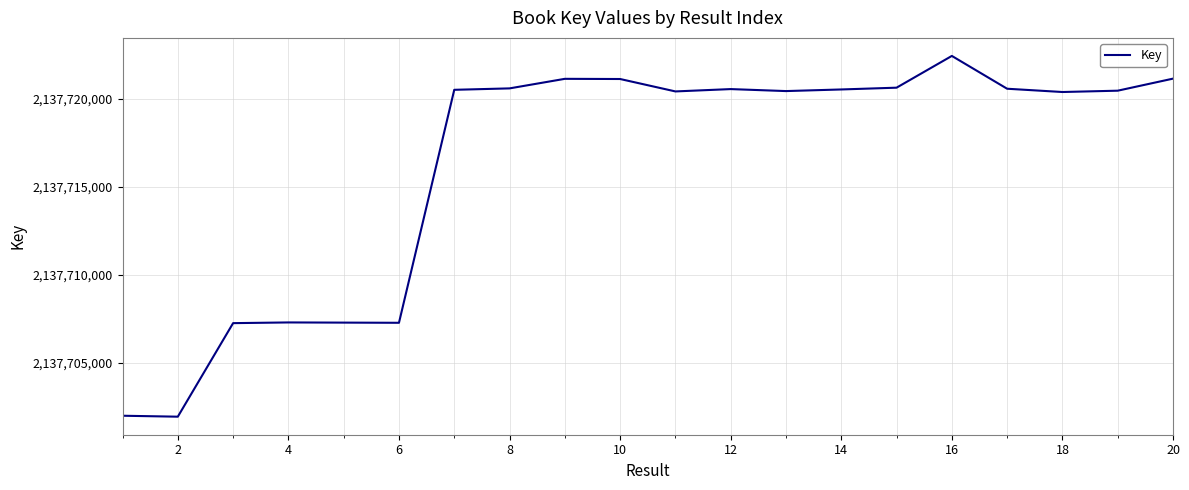

What is the smallest value displayed?

2137701928